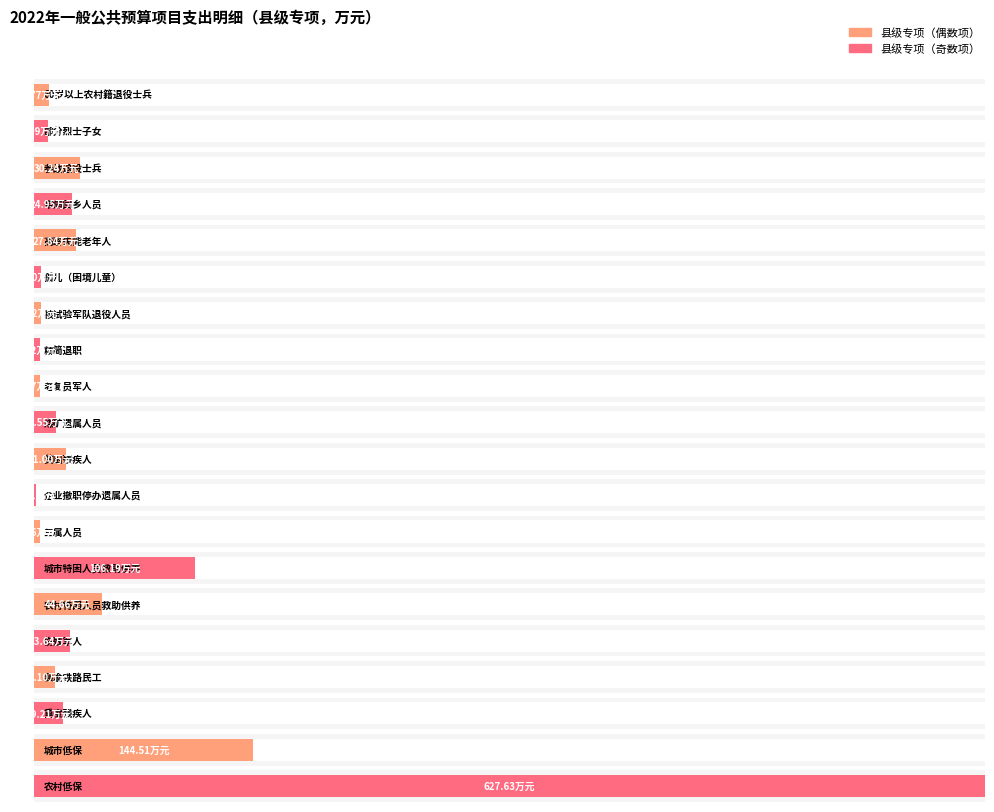

True or false: the data shows 14.6 at 煤矿遗属人员.

True